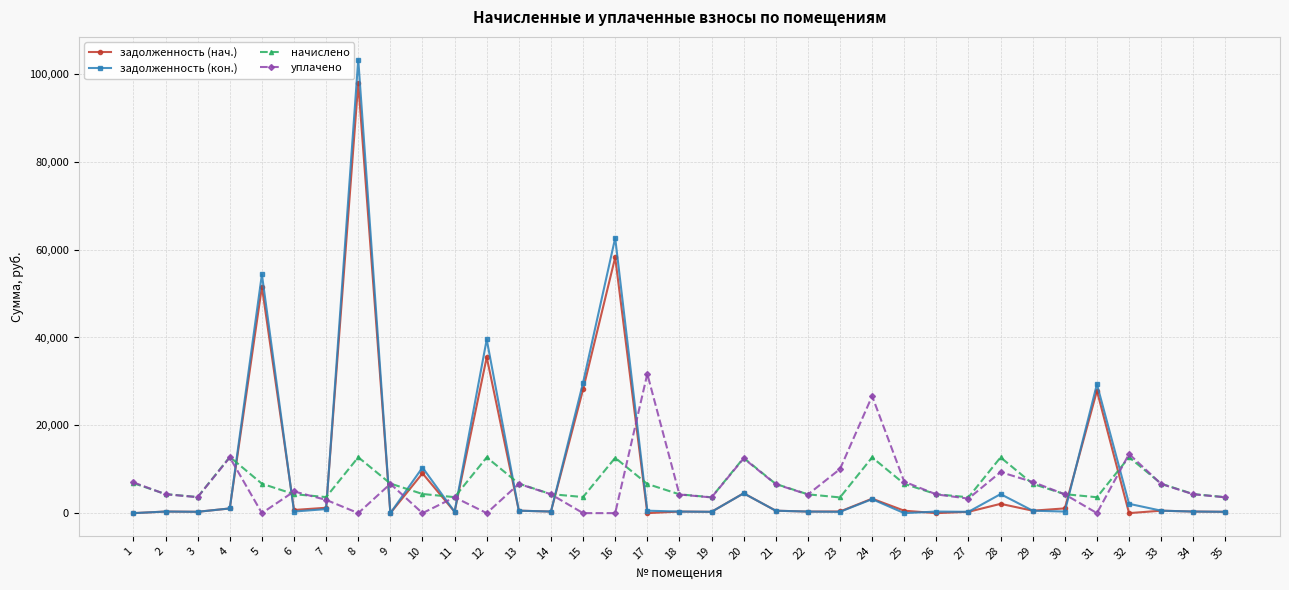

What is the greatest value displayed?

103283.0